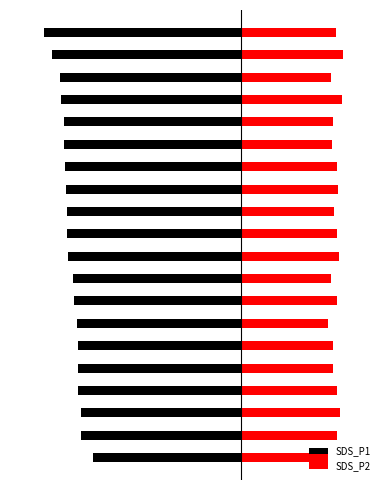

What are all the series names shown in the legend?

SDS_P1, SDS_P2